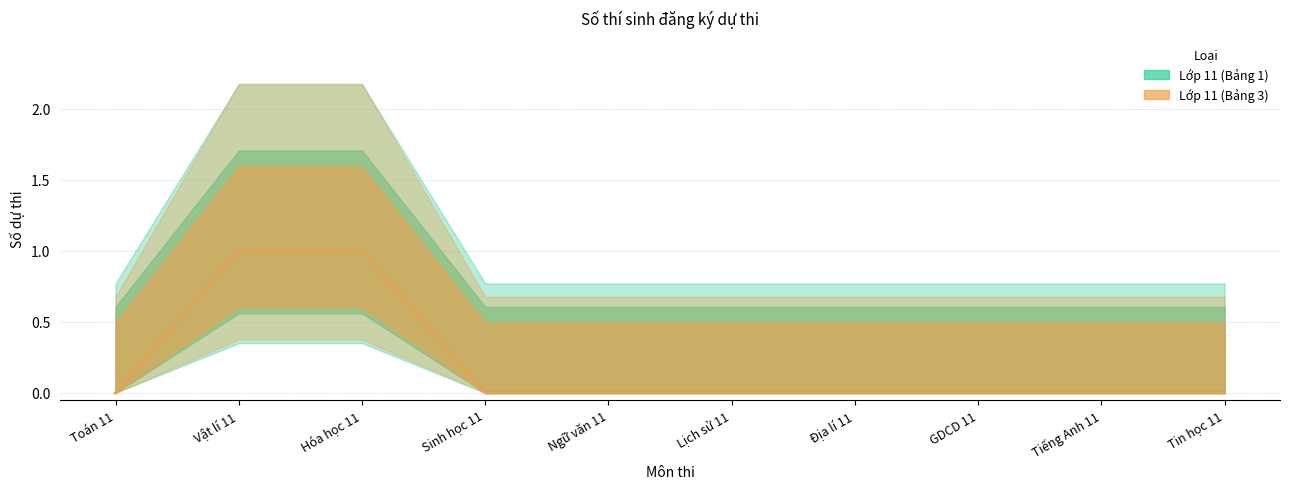

True or false: Lớp 11 (Bảng 1) and Lớp 11 (Bảng 3) intersect in this chart.

False